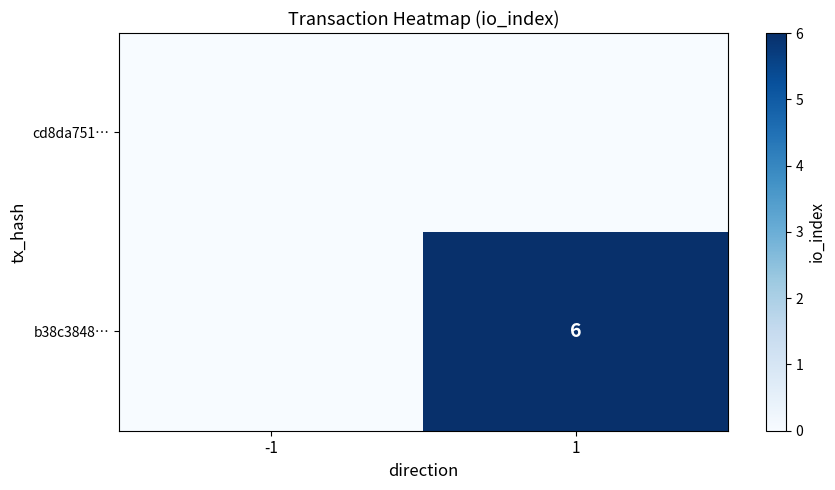

Which has a higher value, 1 or -1?

1